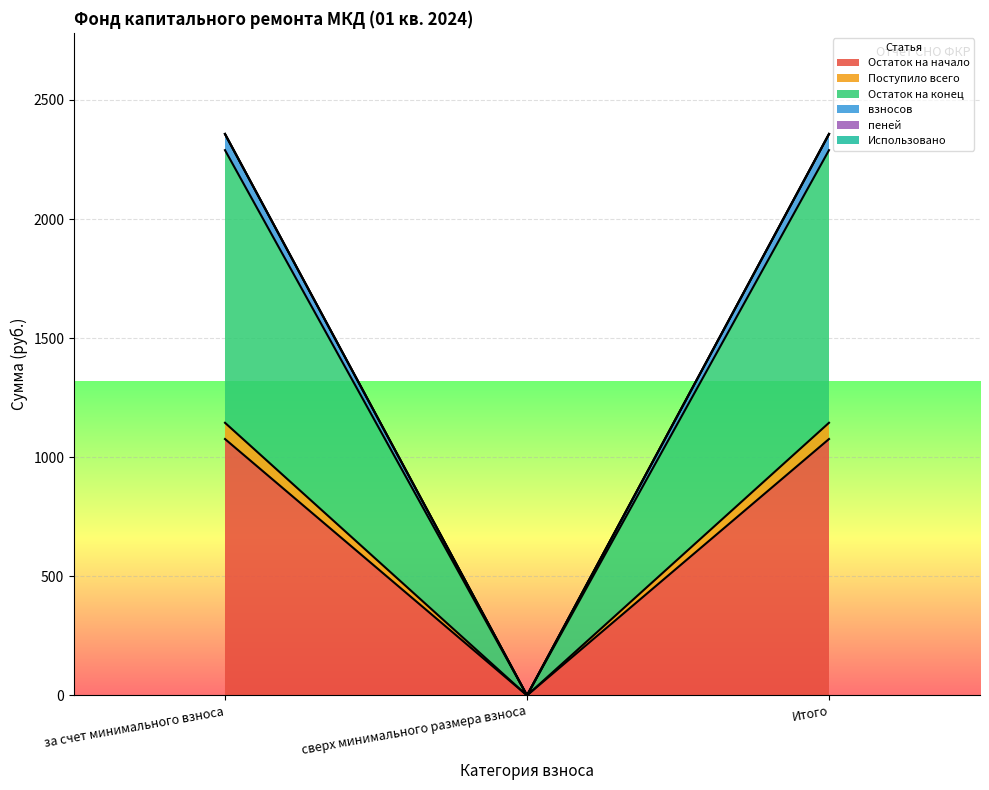

Is the value of взносов at сверх минимального размера взноса greater than the value of Остаток на конец at Итого?

No